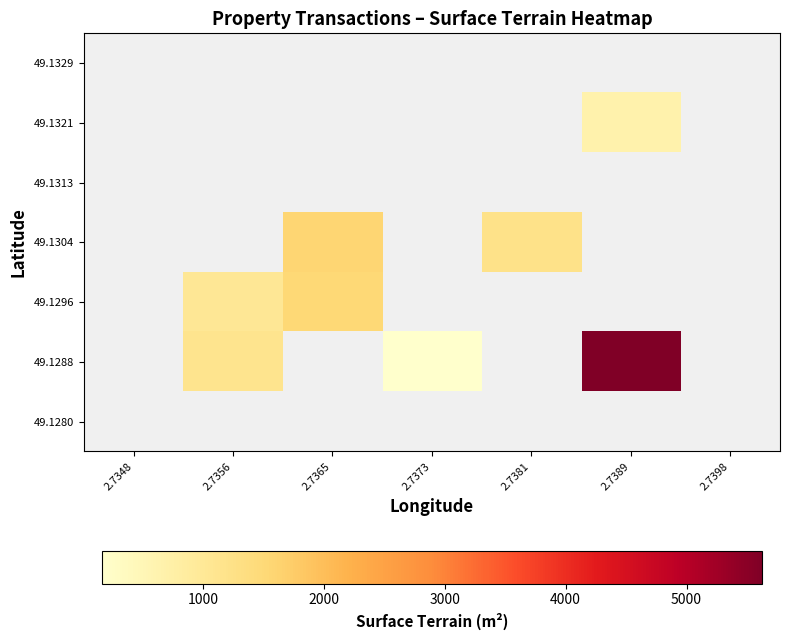

Which series changed the most between 2.7373 and 2.7389?

49.1288